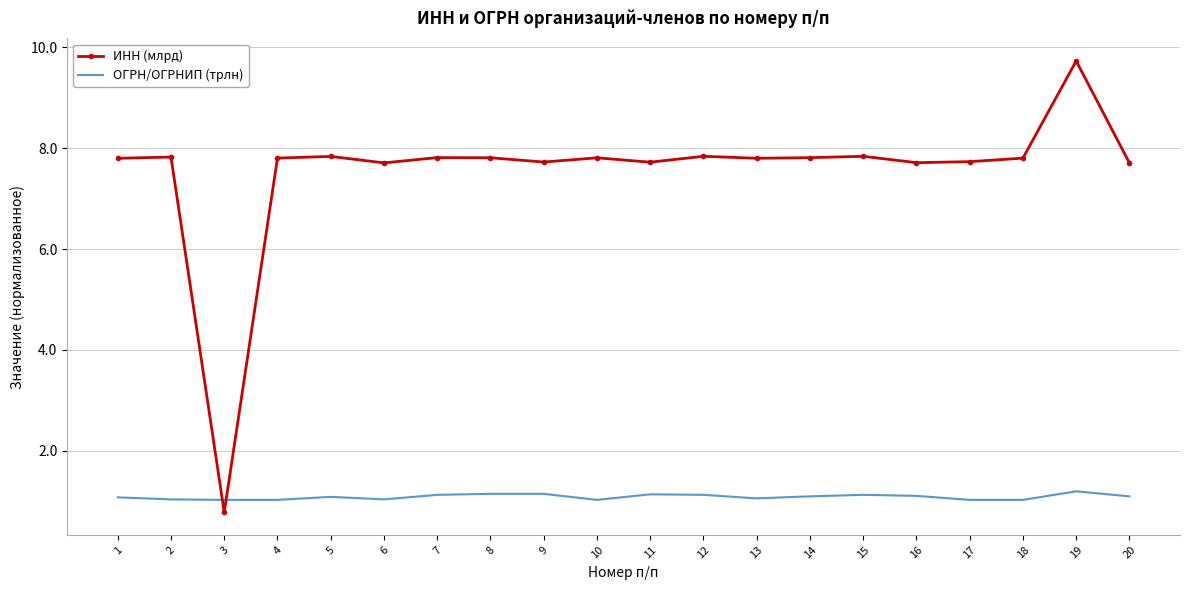

At which category is the sum across all series the highest?

19